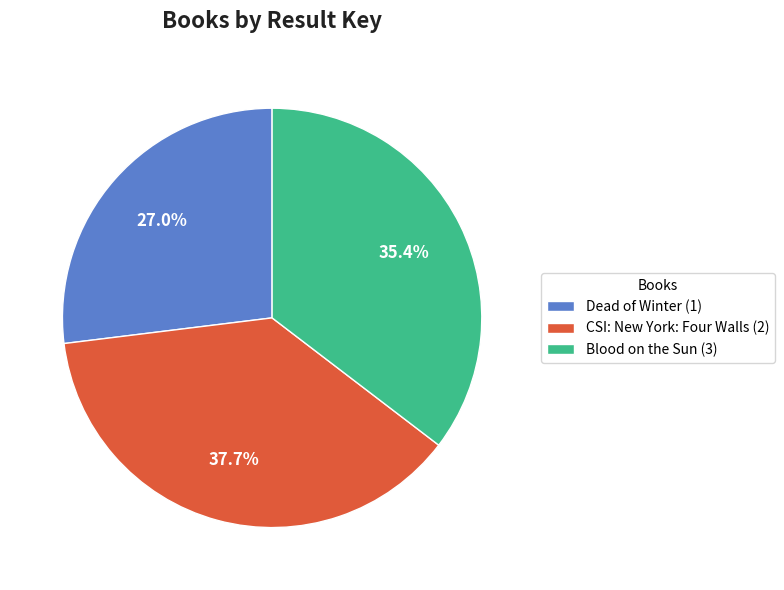

To the nearest percent, what portion does CSI: New York: Four Walls (2) represent?

38%